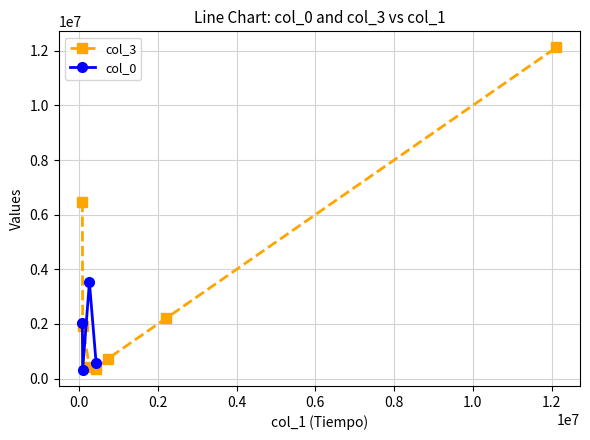

Reading left to right, list all the values displayed in this chart.

80682.2	88422.8	260191.4	429296.5	726000.0	2210195.9	12120855.9